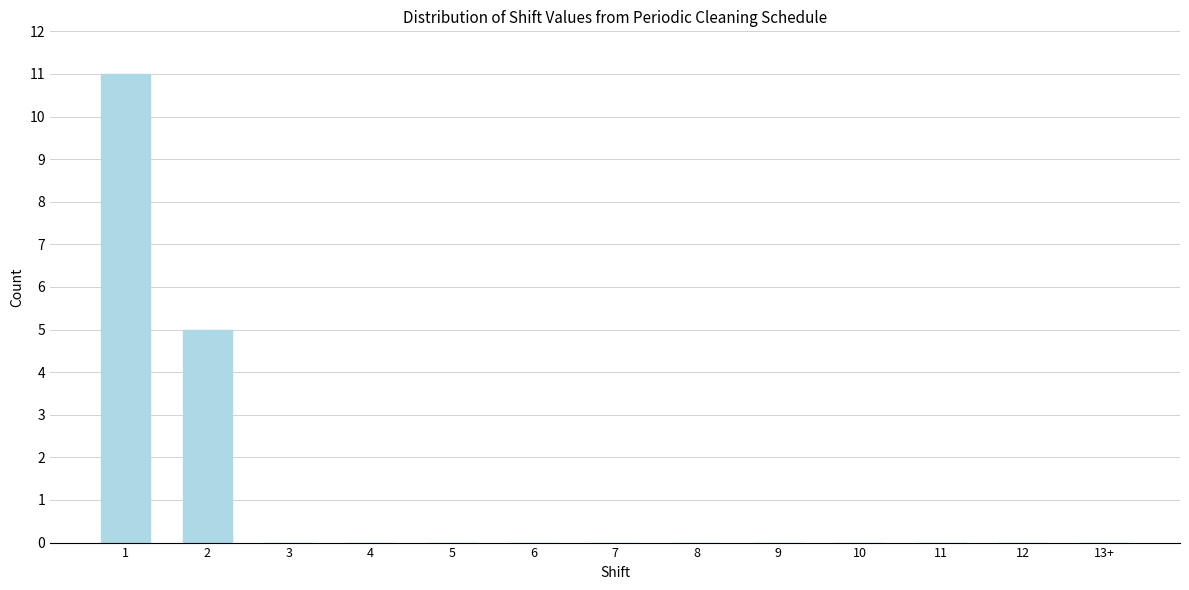

Reading left to right, what are all the values shown in this chart?

1=11	2=5	3=0	4=0	5=0	6=0	7=0	8=0	9=0	10=0	11=0	12=0	13+=0